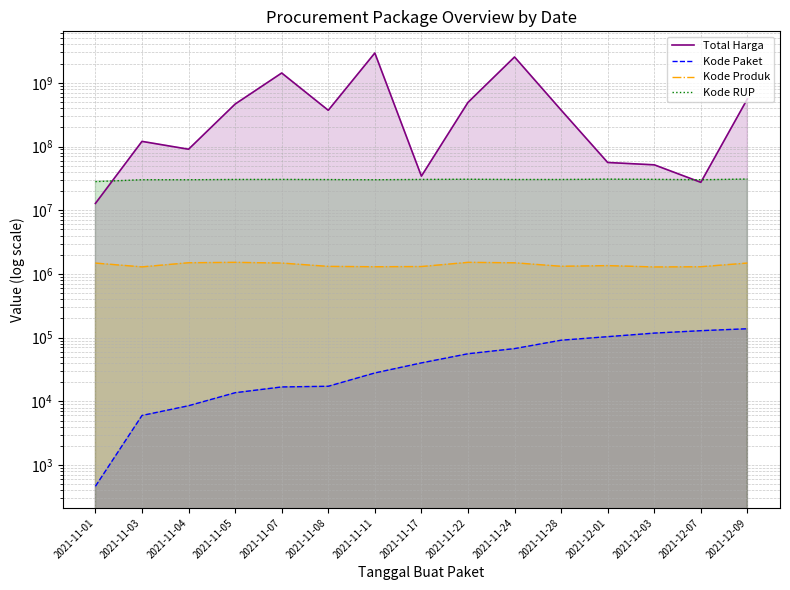

At how many categories does at least one series exceed 2752045868?

1